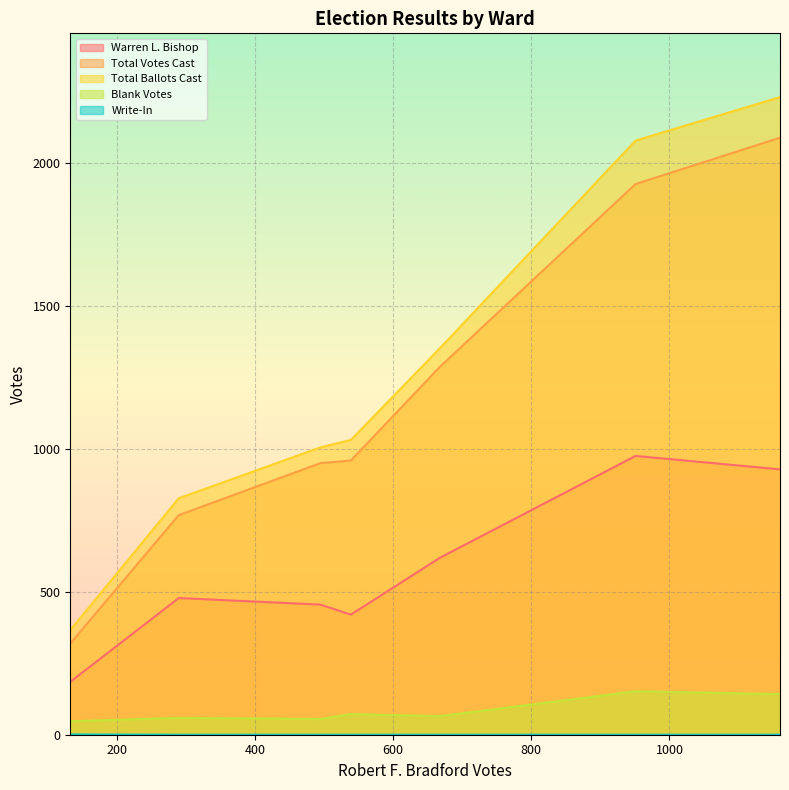

What is the maximum value shown in the chart?

2230